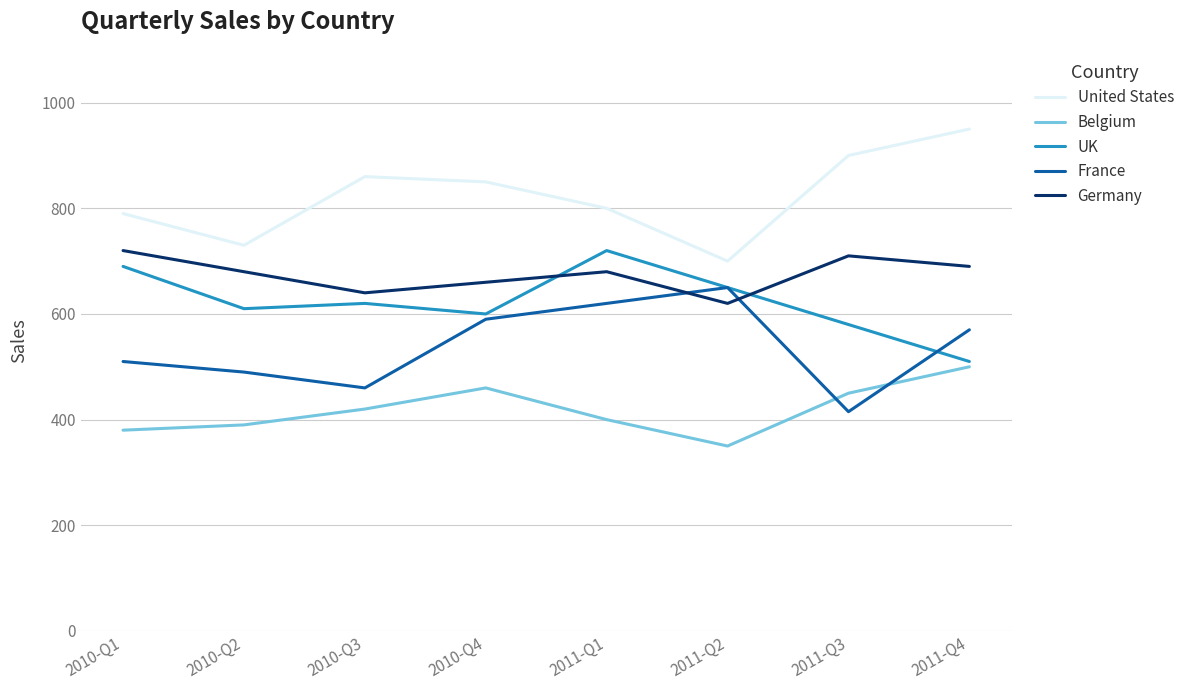

What is the minimum value for United States?

700